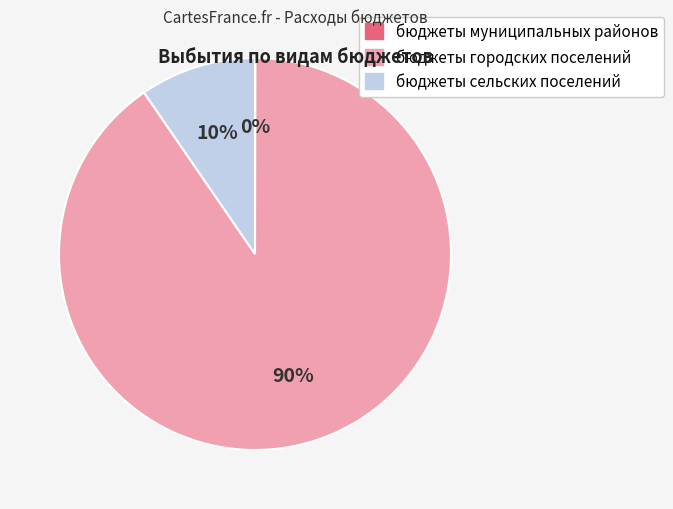

The бюджеты сельских поселений slice represents 10% of the pie. True or false?

True